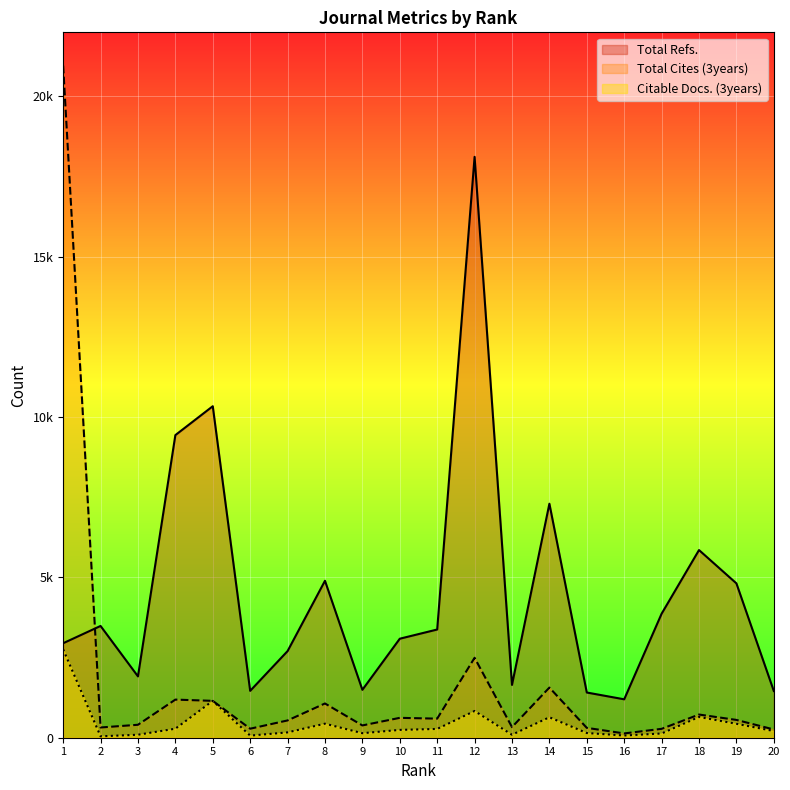

How many lines are shown in the chart?

3